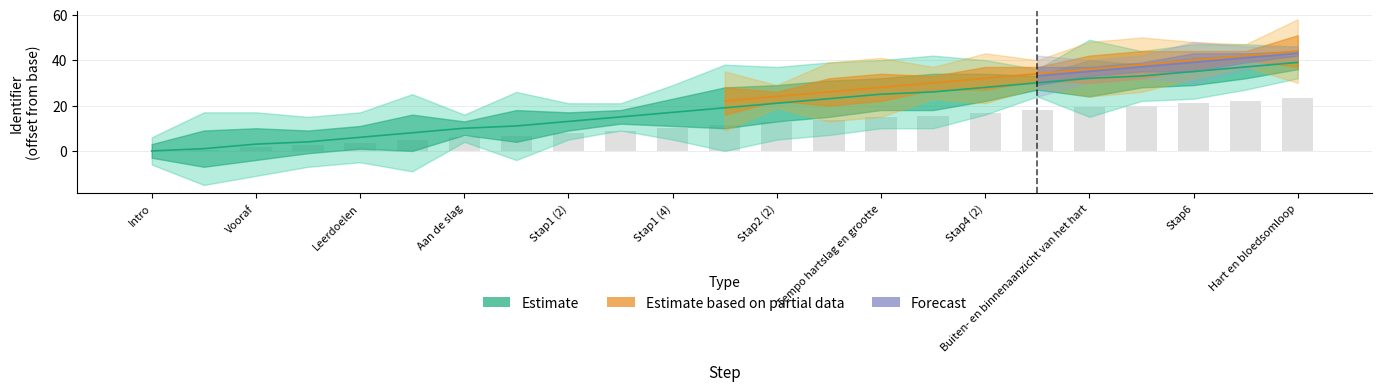

What is the difference between the Estimate values at Werkwijze and Stap4 (3)?

22.0